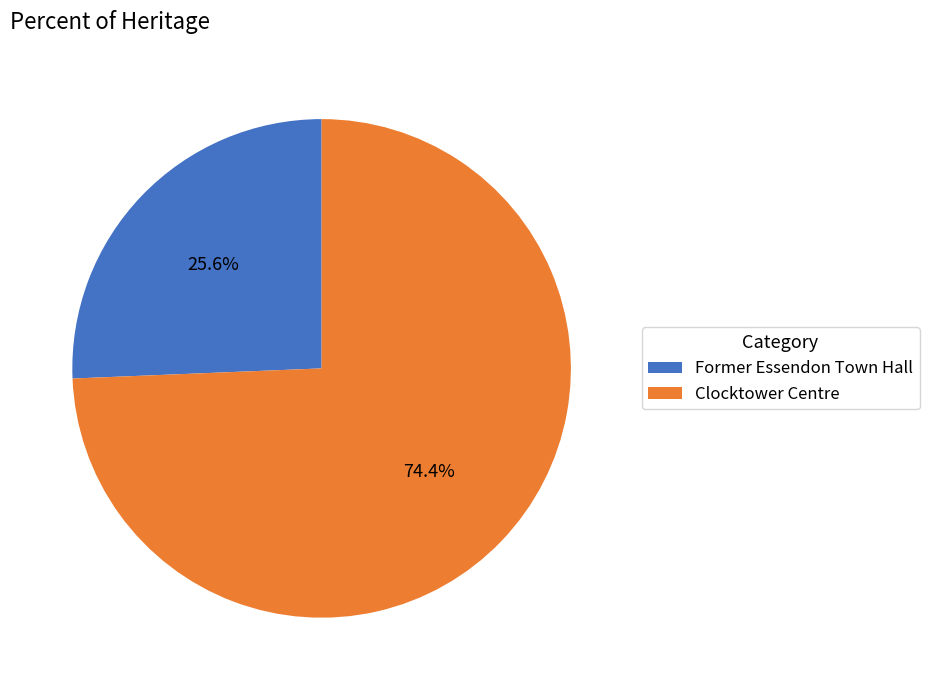

What percentage is the Former Essendon Town Hall slice, to the nearest percent?

26%